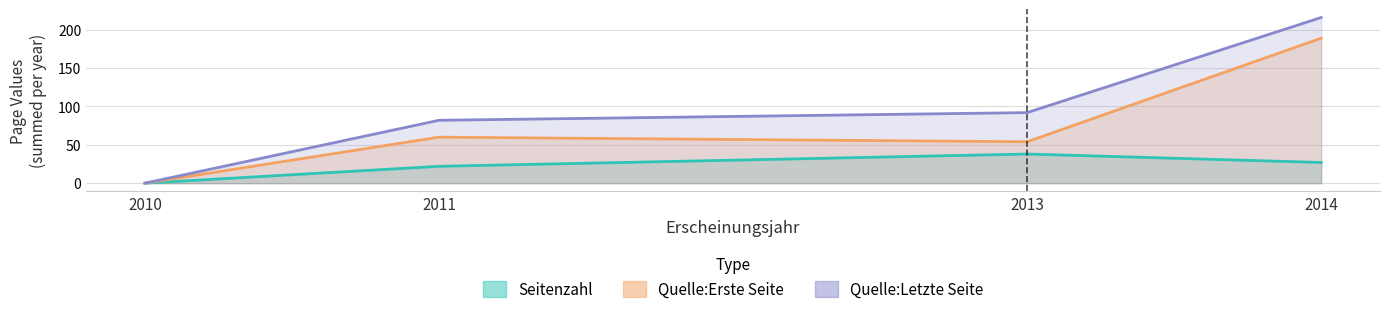

Which series has the widest spread of values?

Quelle:Letzte Seite